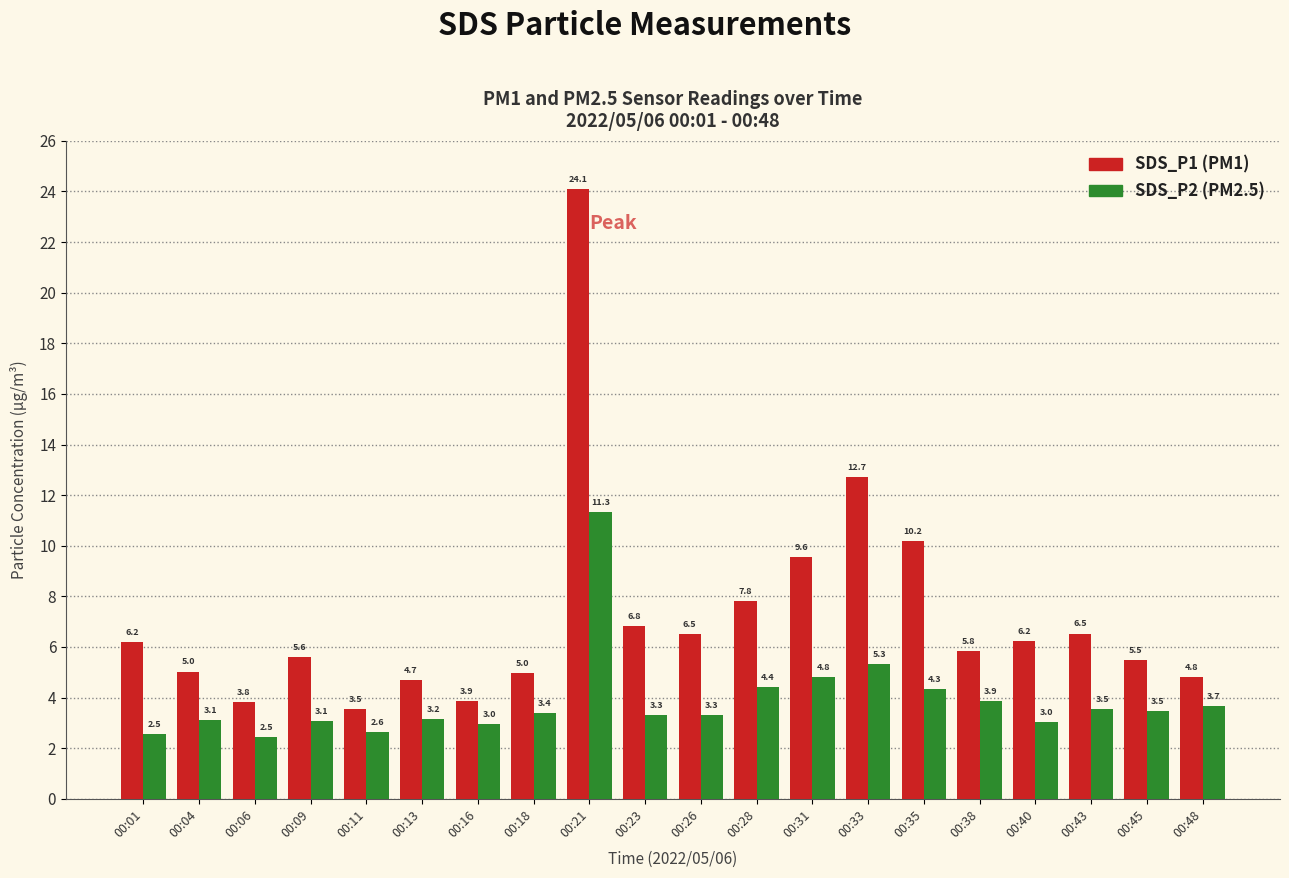

What is the difference between the highest and lowest values at 00:18?

1.6